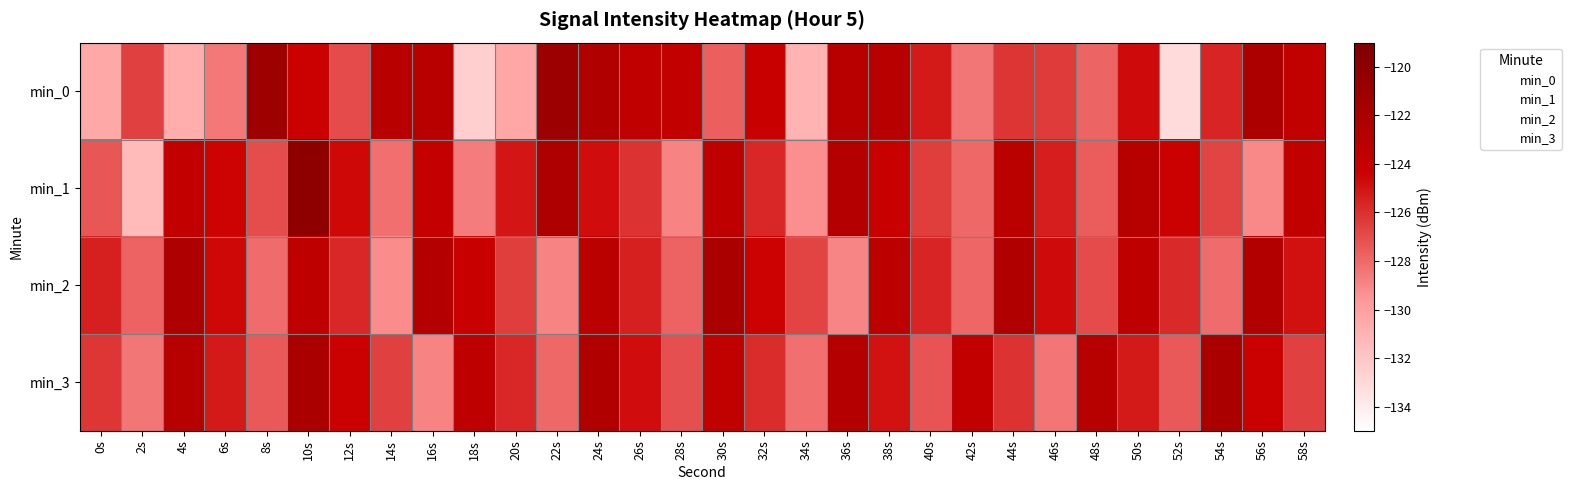

Reading right to left, extract all data points from this chart.

min_0: 58s=-123.6	56s=-122.2	54s=-125.6	52s=-133.1	50s=-124.7	48s=-127.8	46s=-126.4	44s=-126.1	42s=-128.5	40s=-125.2	38s=-123.0	36s=-123.0	34s=-131.0	32s=-124.2	30s=-127.6	28s=-123.7	26s=-123.5	24s=-122.4	22s=-121.1	20s=-130.4	18s=-132.5	16s=-123.0	14s=-123.0	12s=-127.0	10s=-124.3	8s=-121.2	6s=-128.5	4s=-130.7	2s=-126.6	0s=-130.5
min_1: 58s=-123.6	56s=-129.1	54s=-126.7	52s=-124.3	50s=-122.9	48s=-127.6	46s=-125.4	44s=-123.2	42s=-128.0	40s=-126.5	38s=-124.1	36s=-122.8	34s=-129.3	32s=-125.7	30s=-123.5	28s=-128.9	26s=-126.1	24s=-124.8	22s=-122.3	20s=-125.1	18s=-128.7	16s=-123.9	14s=-128.2	12s=-124.6	10s=-120.0	8s=-127.0	6s=-124.5	4s=-123.7	2s=-131.4	0s=-127.3
min_2: 58s=-124.9	56s=-122.6	54s=-128.1	52s=-125.8	50s=-123.5	48s=-127.0	46s=-124.7	44s=-122.4	42s=-127.9	40s=-125.6	38s=-123.3	36s=-129.0	34s=-126.7	32s=-124.4	30s=-122.1	28s=-127.8	26s=-125.5	24s=-123.2	22s=-128.9	20s=-126.5	18s=-124.1	16s=-122.8	14s=-129.2	12s=-125.7	10s=-123.4	8s=-128.1	6s=-124.6	4s=-122.3	2s=-127.8	0s=-125.5
min_3: 58s=-126.6	56s=-124.3	54s=-122.0	52s=-127.5	50s=-125.2	48s=-122.9	46s=-128.4	44s=-126.1	42s=-123.8	40s=-127.3	38s=-125.0	36s=-122.7	34s=-128.2	32s=-125.9	30s=-123.6	28s=-127.1	26s=-124.8	24s=-122.5	22s=-128.0	20s=-125.7	18s=-123.4	16s=-128.9	14s=-126.6	12s=-124.3	10s=-122.0	8s=-127.5	6s=-125.2	4s=-122.9	2s=-128.5	0s=-126.2